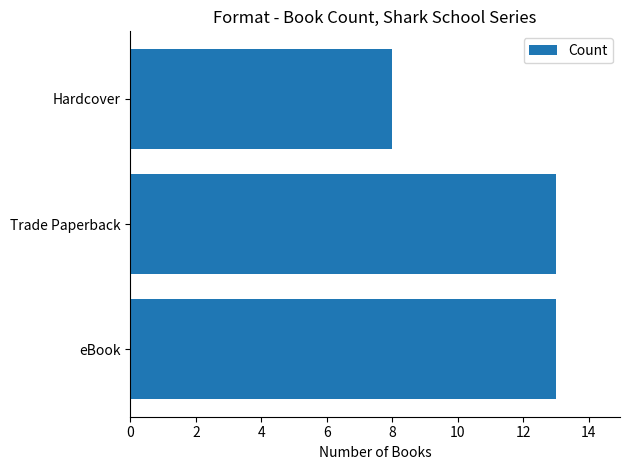

At which label is the value closest to 10?

Hardcover